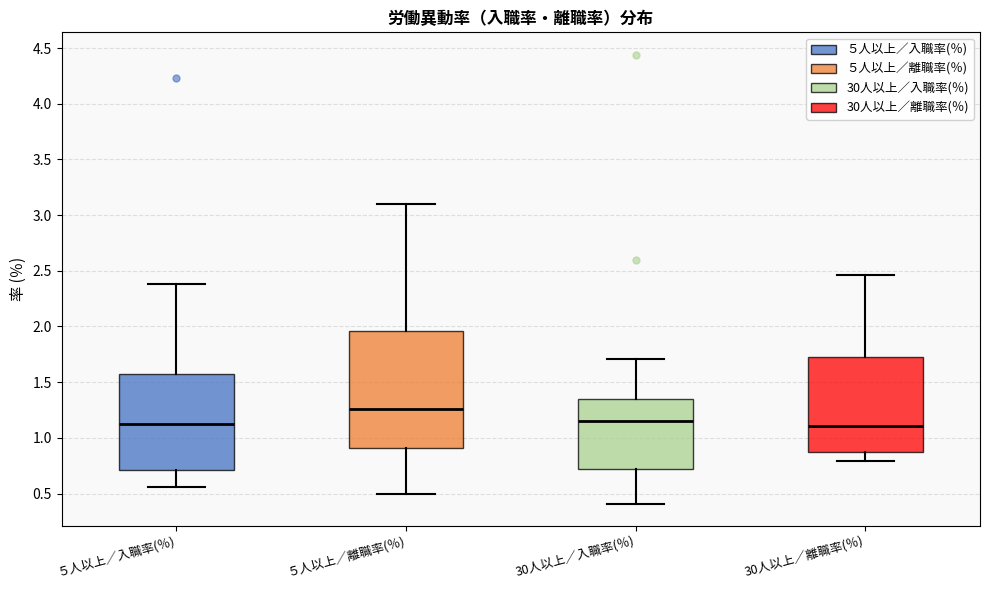

Which box has the highest median line?

５人以上／離職率(％)